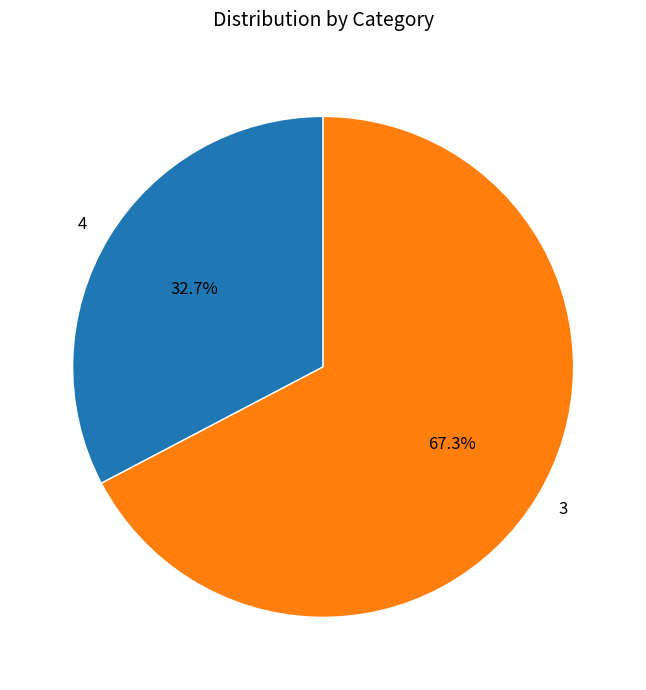

True or false: 3 accounts for 67% of the total.

True